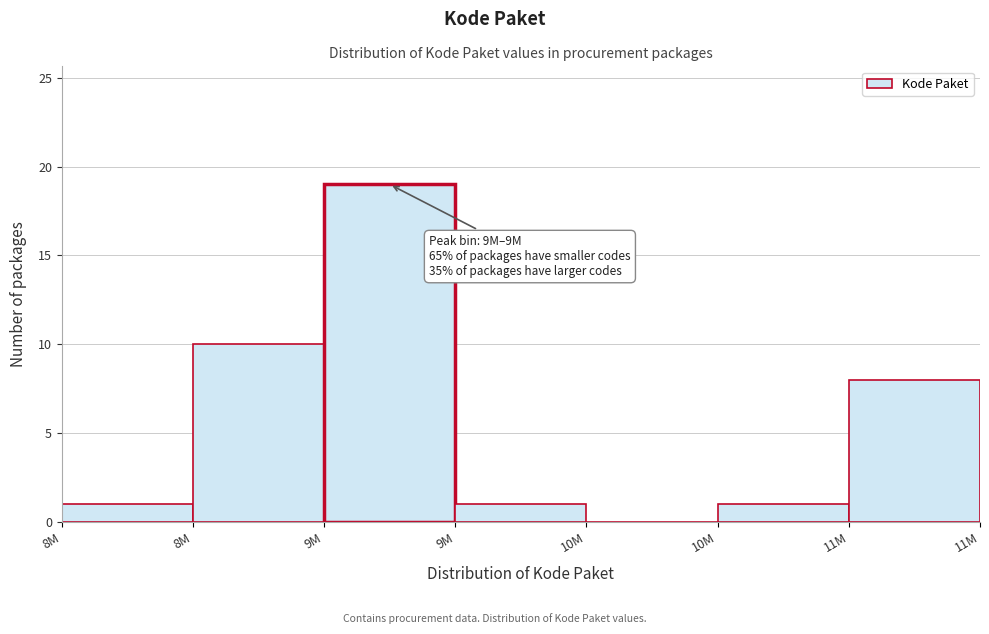

How many distinct data groups are displayed?

1